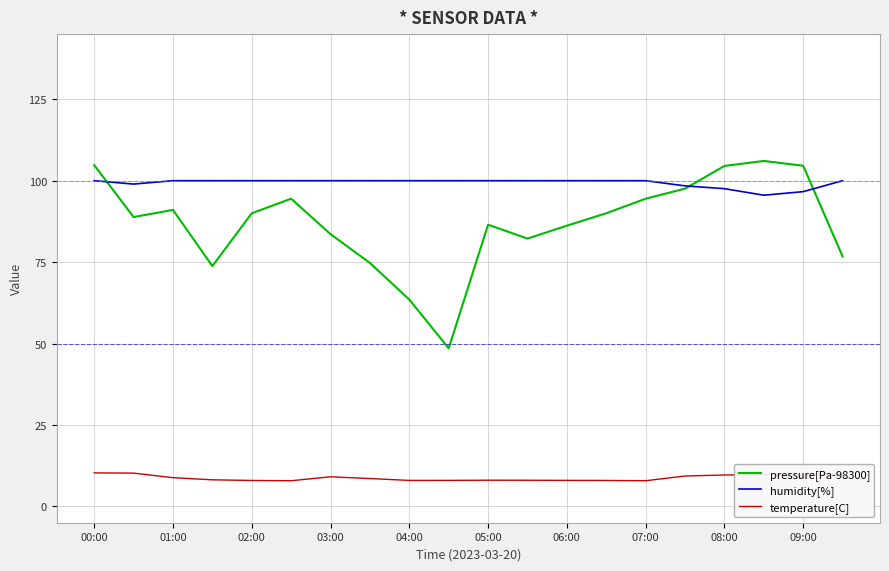

What are all the series names shown in the legend?

pressure[Pa-98300], humidity[%], temperature[C]